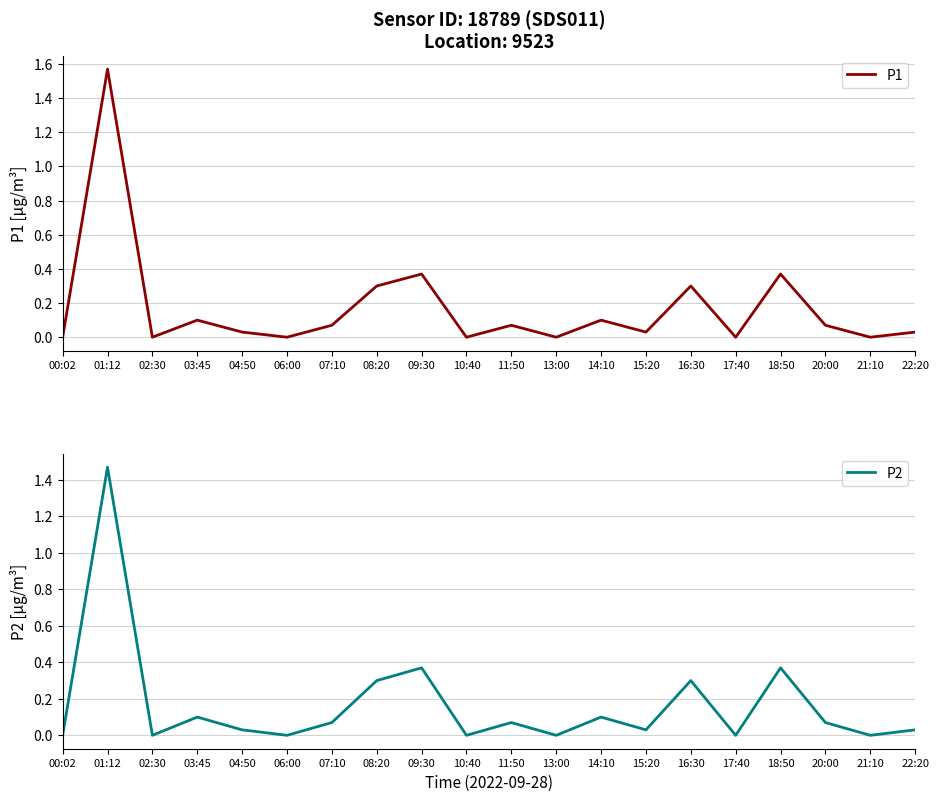

What is the total value across all series at 14:10?

0.2